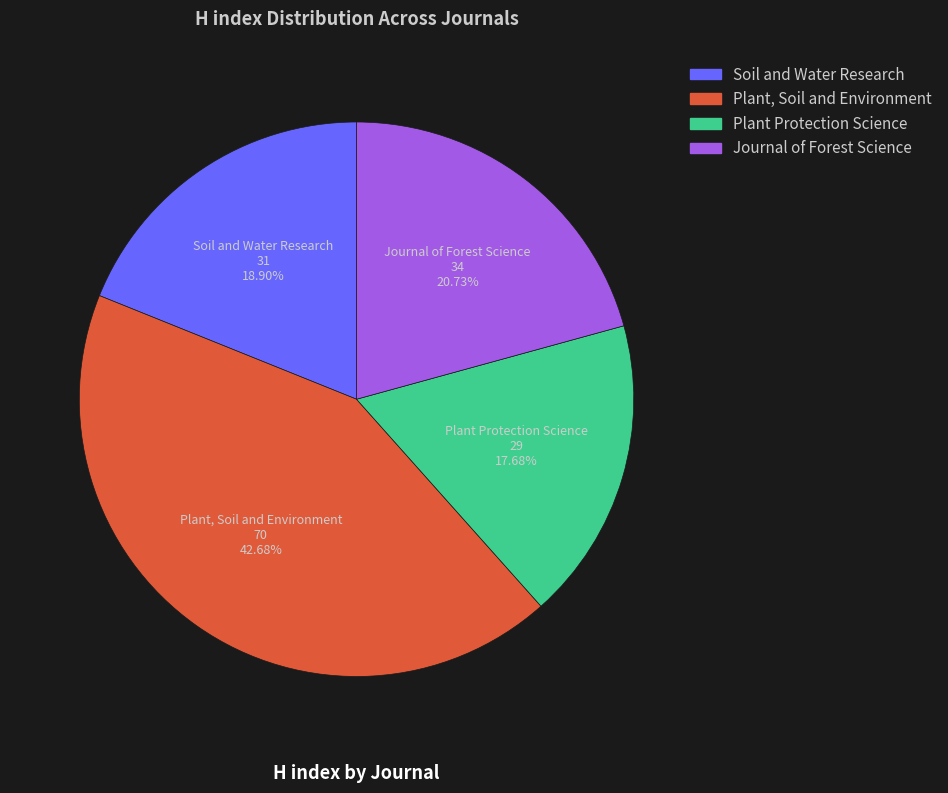

Is the sum of Plant Protection Science and Soil and Water Research greater than half?

No